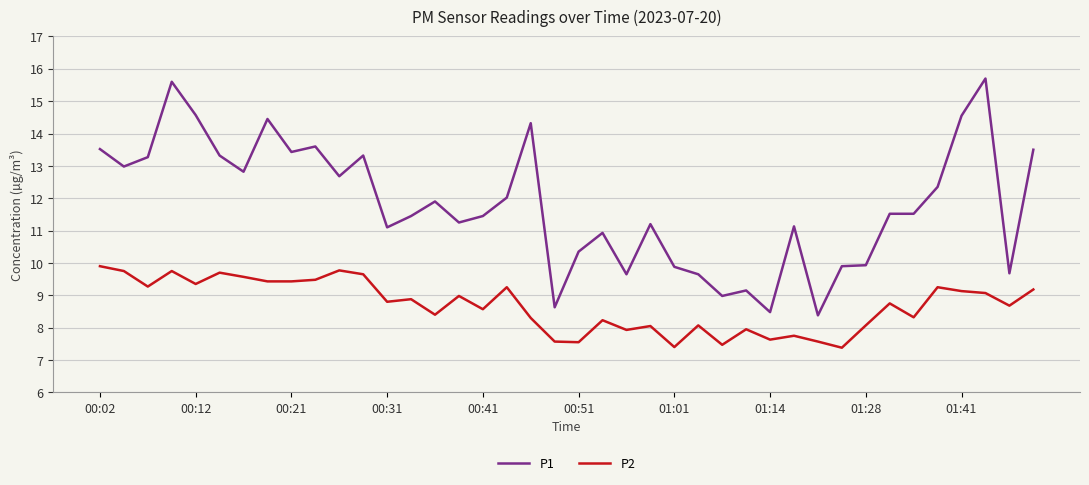

What is the maximum value shown in the chart?

15.7